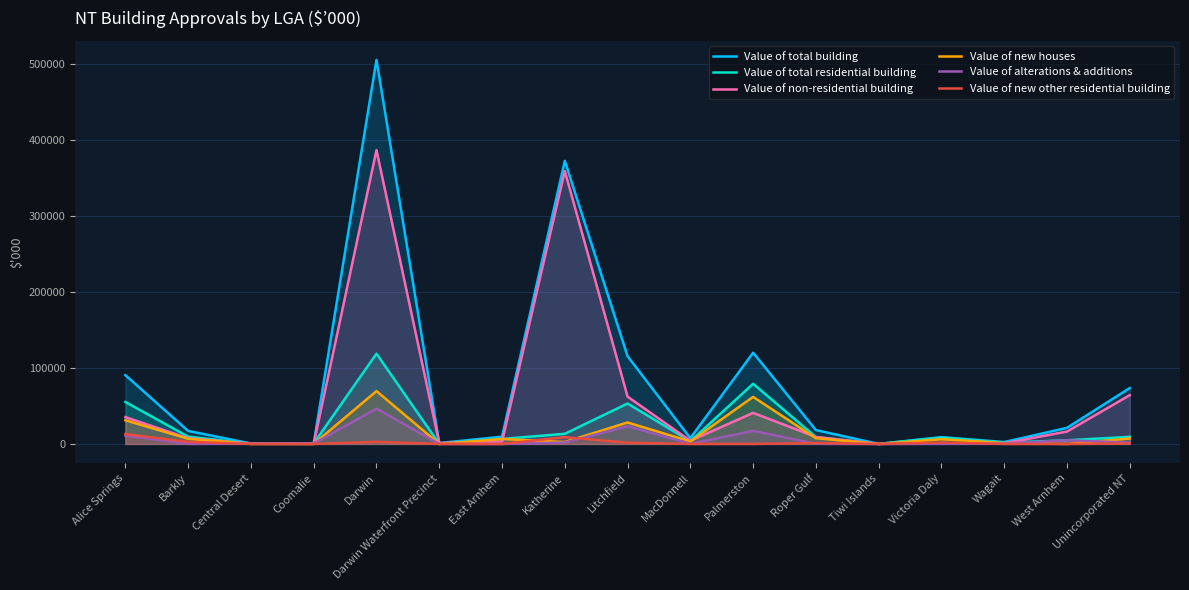

Which category has the highest value across all series?

Darwin